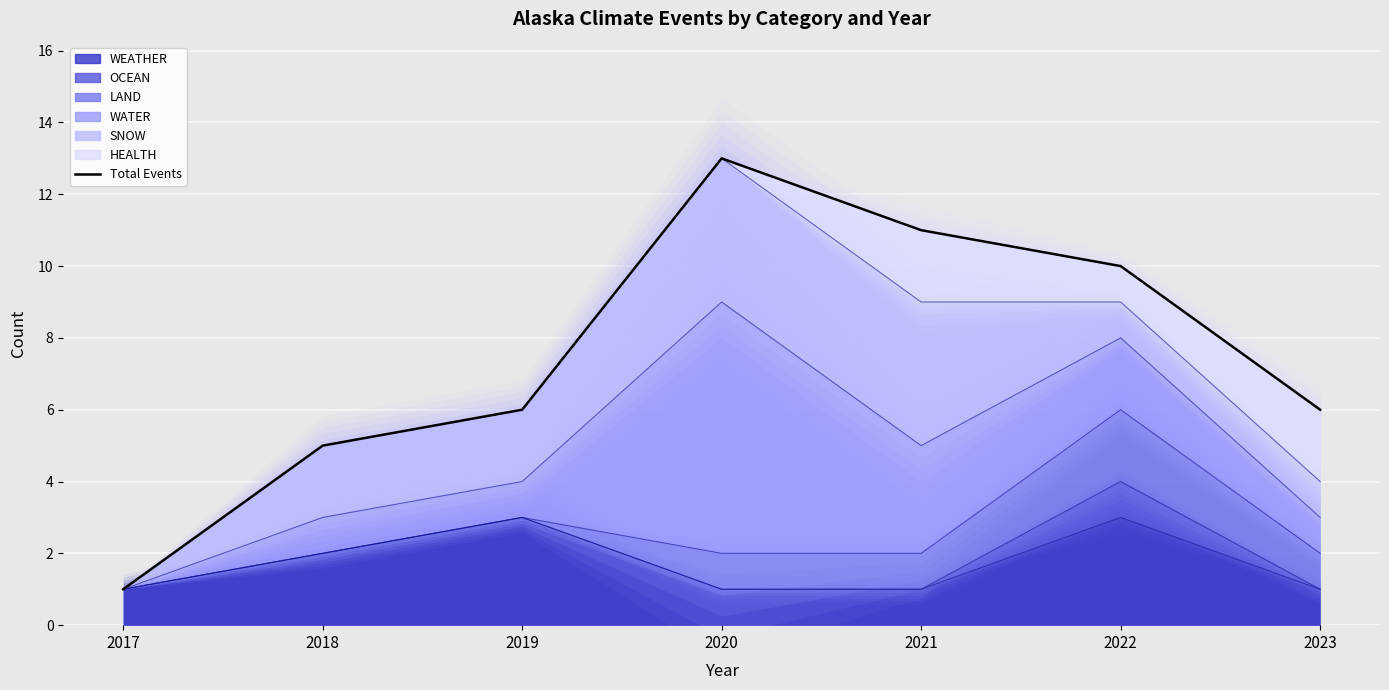

What is the sum of all values?

52